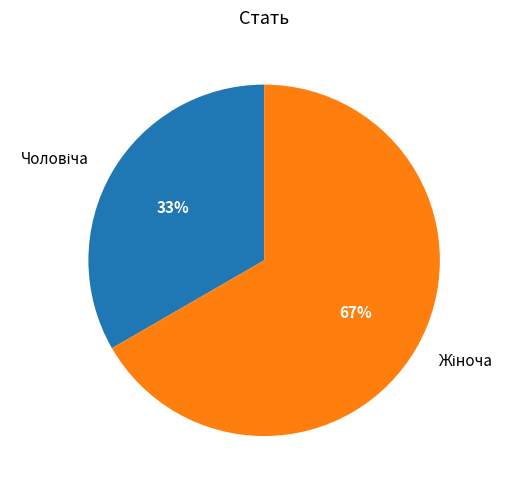

How many segments does this pie chart have?

2